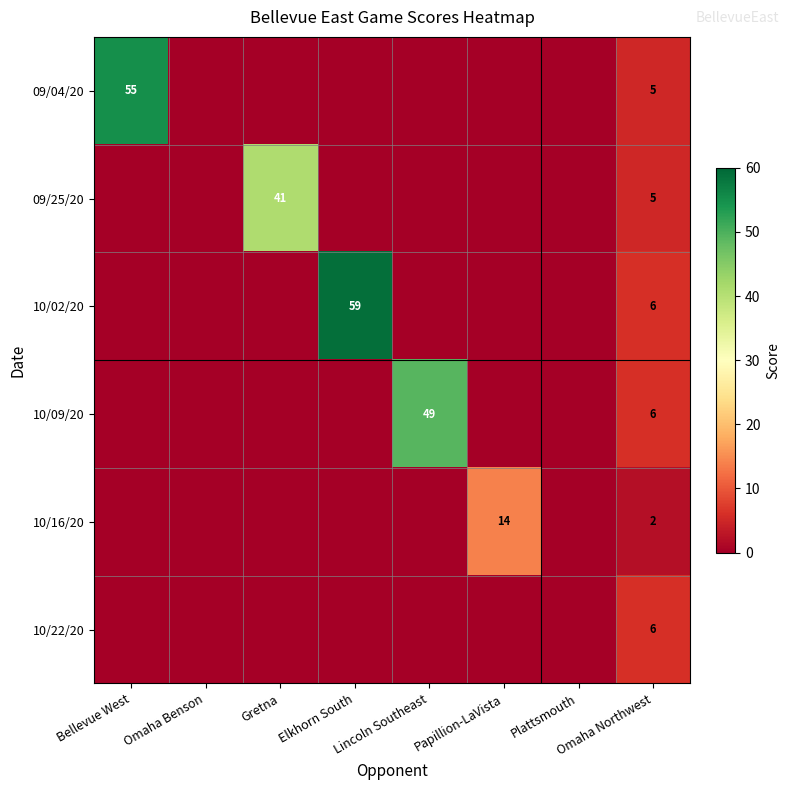

The 10/02/20 series shows 6 at Omaha Northwest. True or false?

True